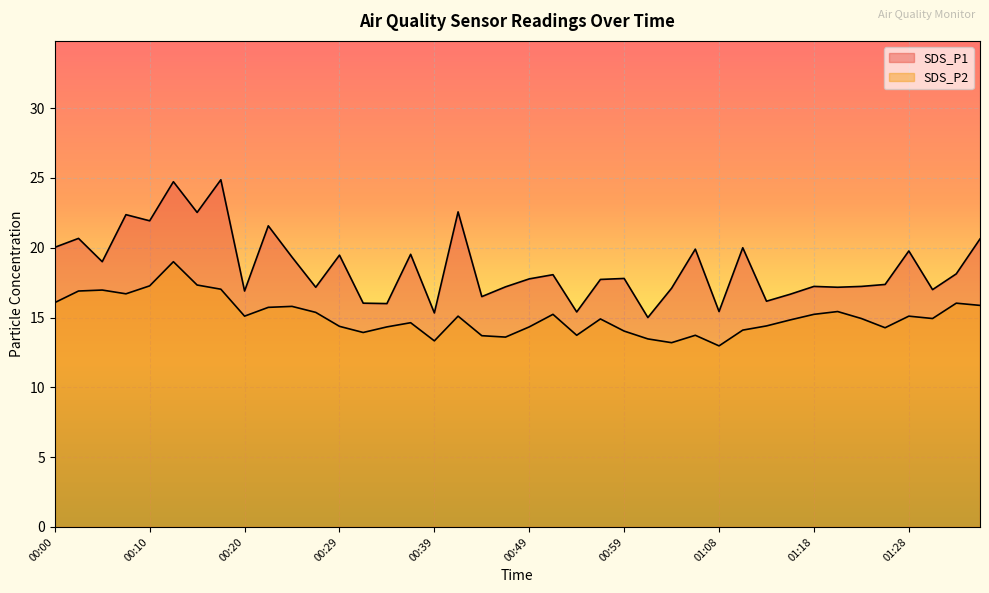

Between 00:49 and 01:13, which is larger?

00:49